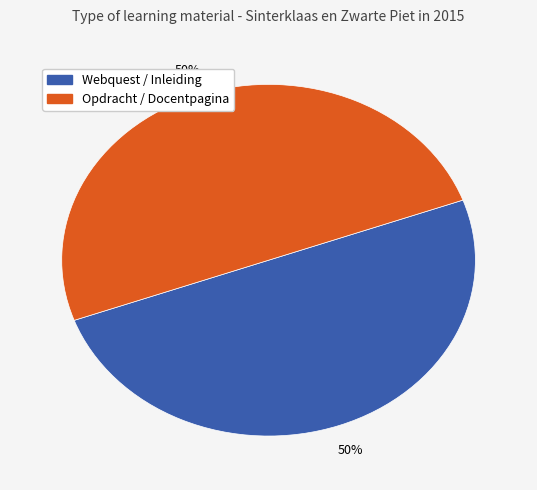

To the nearest percent, what is the average slice percentage?

50%